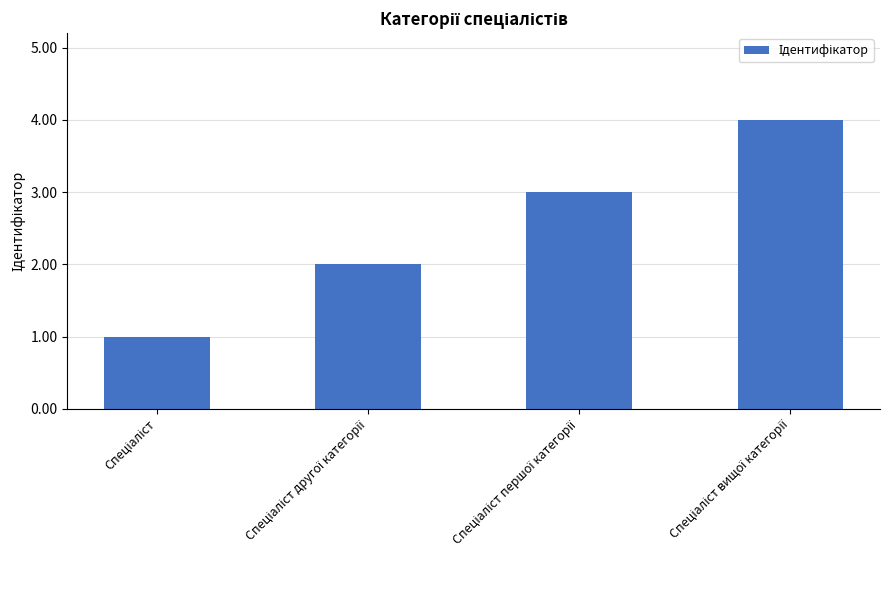

What is the maximum value shown in the chart?

4